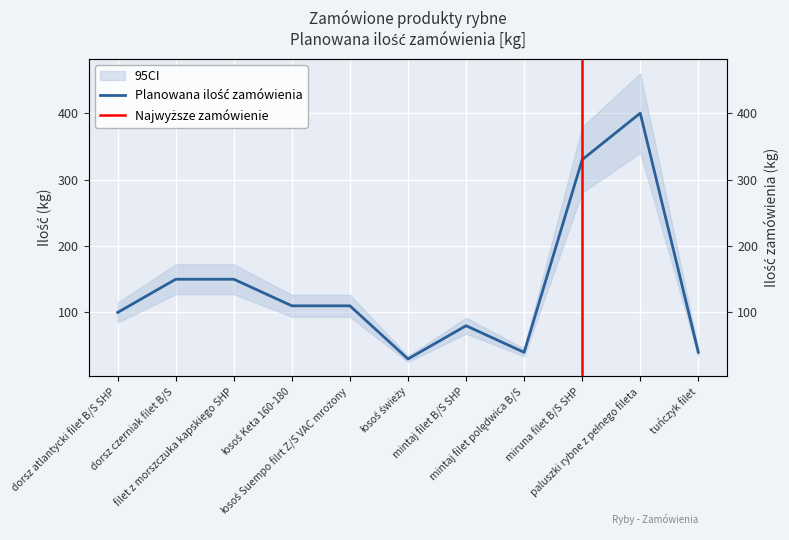

Which category has the highest value across all series?

paluszki rybne z pełnego fileta